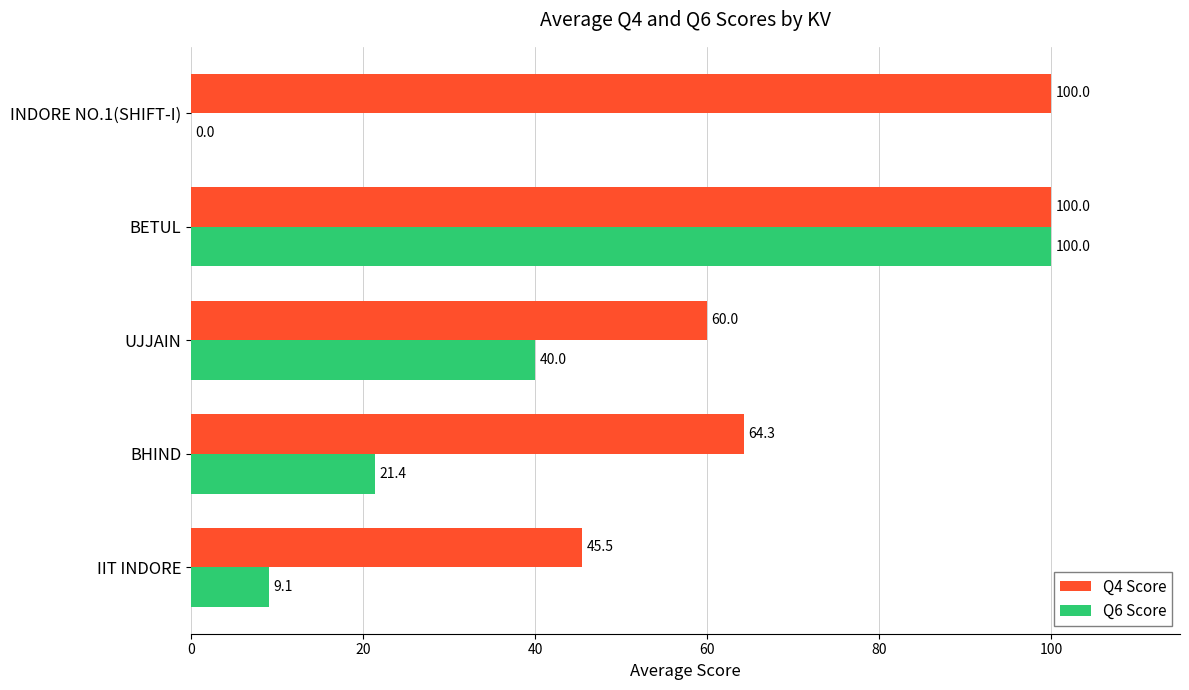

Which series has the widest spread of values?

Q6 Score